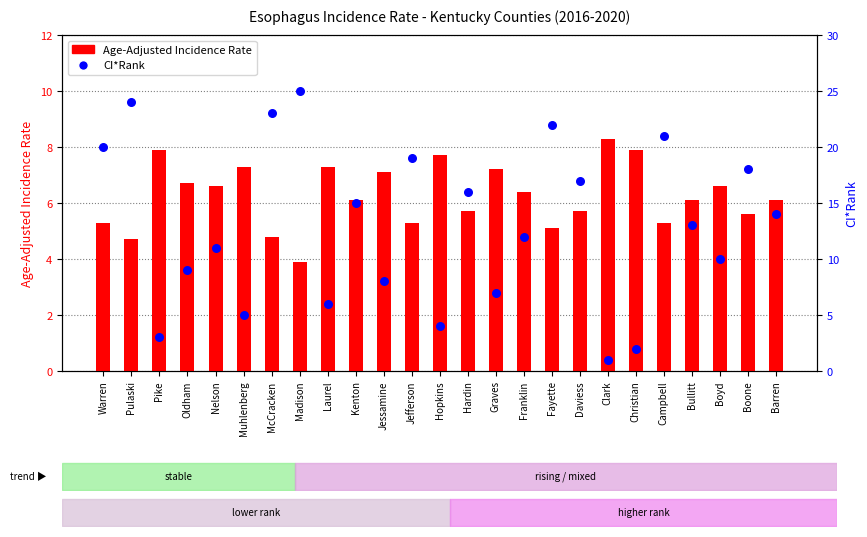

At how many categories does at least one series exceed 17?

8